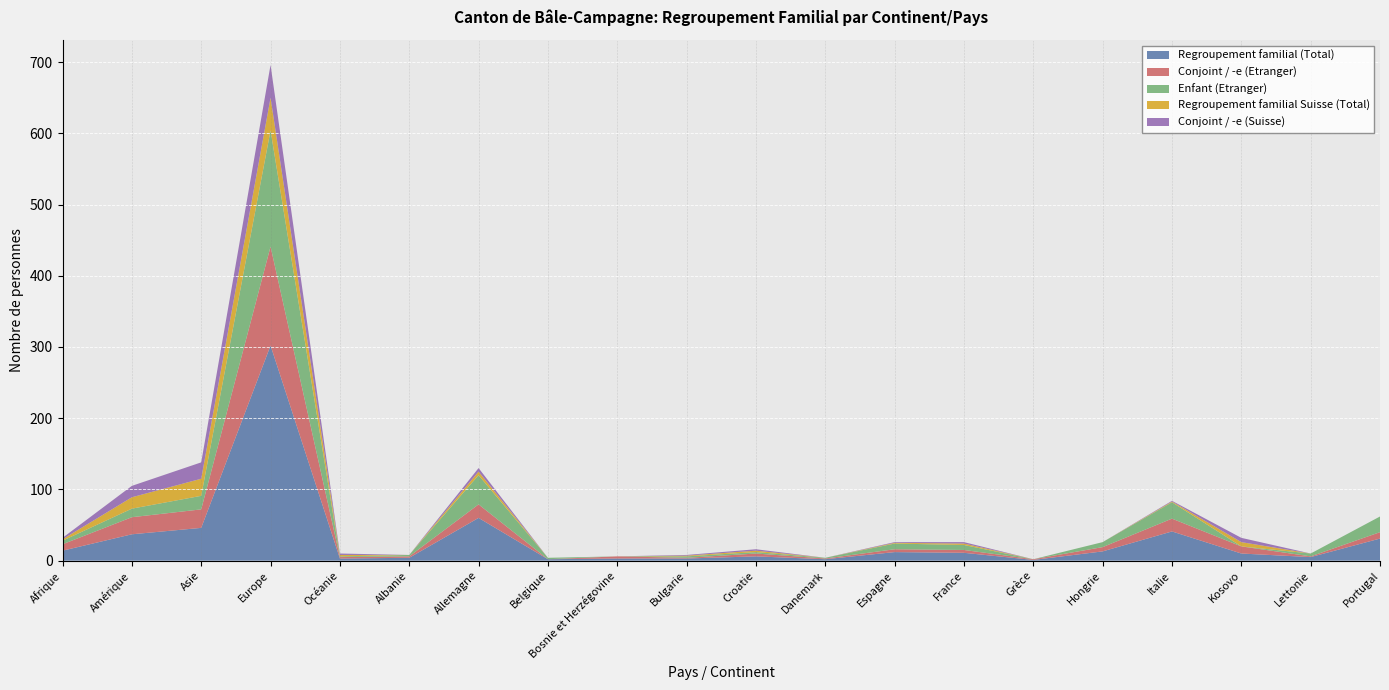

Reading left to right, extract all data points from this chart.

Regroupement familial (Total): Afrique=14	Amérique=37	Asie=46	Europe=302	Océanie=3	Albanie=4	Allemagne=60	Belgique=2	Bosnie et Herzégovine=3	Bulgarie=3	Croatie=6	Danemark=2	Espagne=12	France=11	Grèce=1	Hongrie=13	Italie=41	Kosovo=10	Lettonie=5	Portugal=31
Conjoint / -e (Etranger): Afrique=9	Amérique=24	Asie=26	Europe=139	Océanie=2	Albanie=2	Allemagne=19	Belgique=0	Bosnie et Herzégovine=3	Bulgarie=1	Croatie=4	Danemark=1	Espagne=4	France=4	Grèce=1	Hongrie=6	Italie=18	Kosovo=10	Lettonie=1	Portugal=9
Enfant (Etranger): Afrique=5	Amérique=12	Asie=19	Europe=163	Océanie=1	Albanie=2	Allemagne=41	Belgique=2	Bosnie et Herzégovine=0	Bulgarie=2	Croatie=2	Danemark=1	Espagne=8	France=7	Grèce=0	Hongrie=7	Italie=23	Kosovo=0	Lettonie=4	Portugal=22
Regroupement familial Suisse (Total): Afrique=2	Amérique=16	Asie=24	Europe=46	Océanie=2	Albanie=0	Allemagne=5	Belgique=0	Bosnie et Herzégovine=0	Bulgarie=1	Croatie=2	Danemark=0	Espagne=1	France=2	Grèce=0	Hongrie=0	Italie=1	Kosovo=6	Lettonie=0	Portugal=0
Conjoint / -e (Suisse): Afrique=2	Amérique=16	Asie=23	Europe=46	Océanie=2	Albanie=0	Allemagne=5	Belgique=0	Bosnie et Herzégovine=0	Bulgarie=1	Croatie=2	Danemark=0	Espagne=1	France=2	Grèce=0	Hongrie=0	Italie=1	Kosovo=6	Lettonie=0	Portugal=0